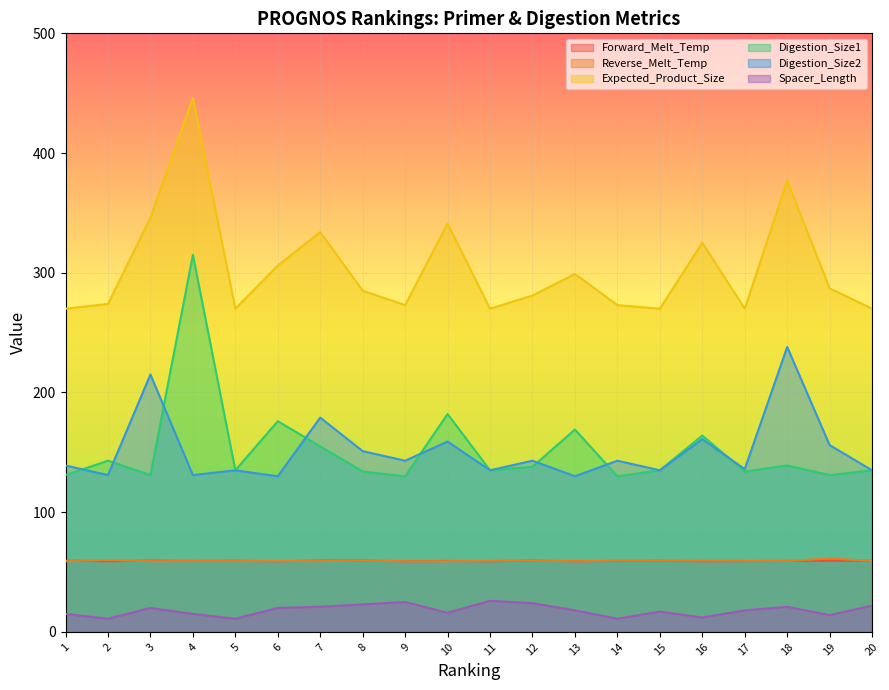

At which category is the sum across all series the highest?

4